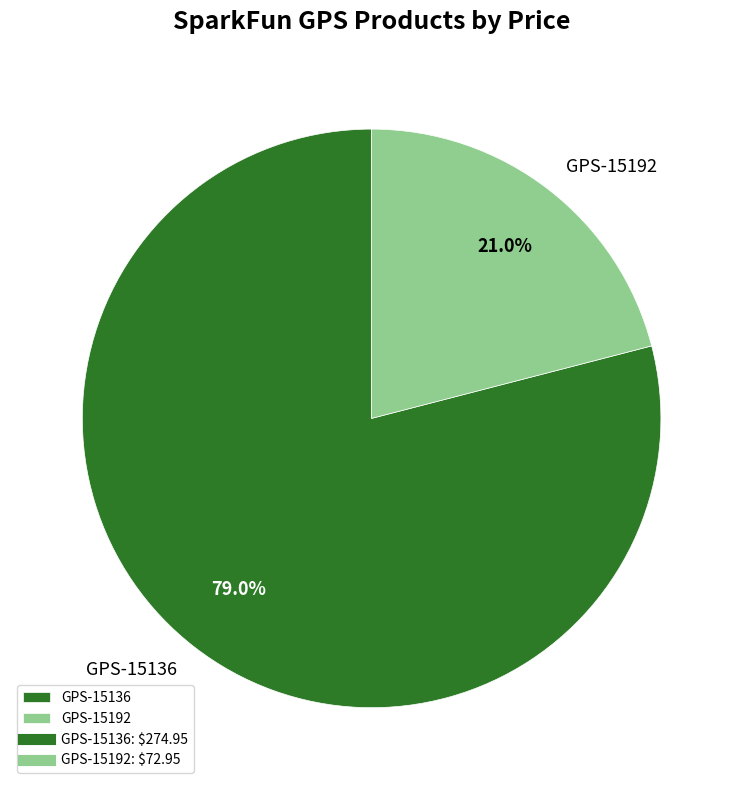

Which has a higher value, GPS-15136 or GPS-15192?

GPS-15136